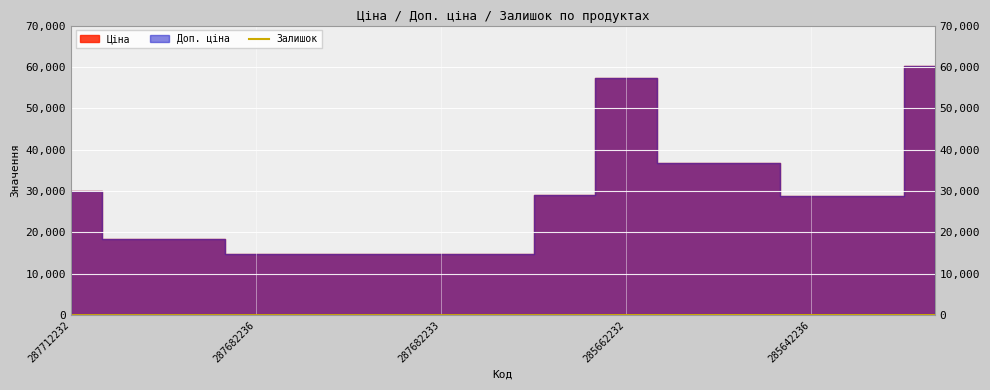

Which category has the lowest value across all series?

287712232